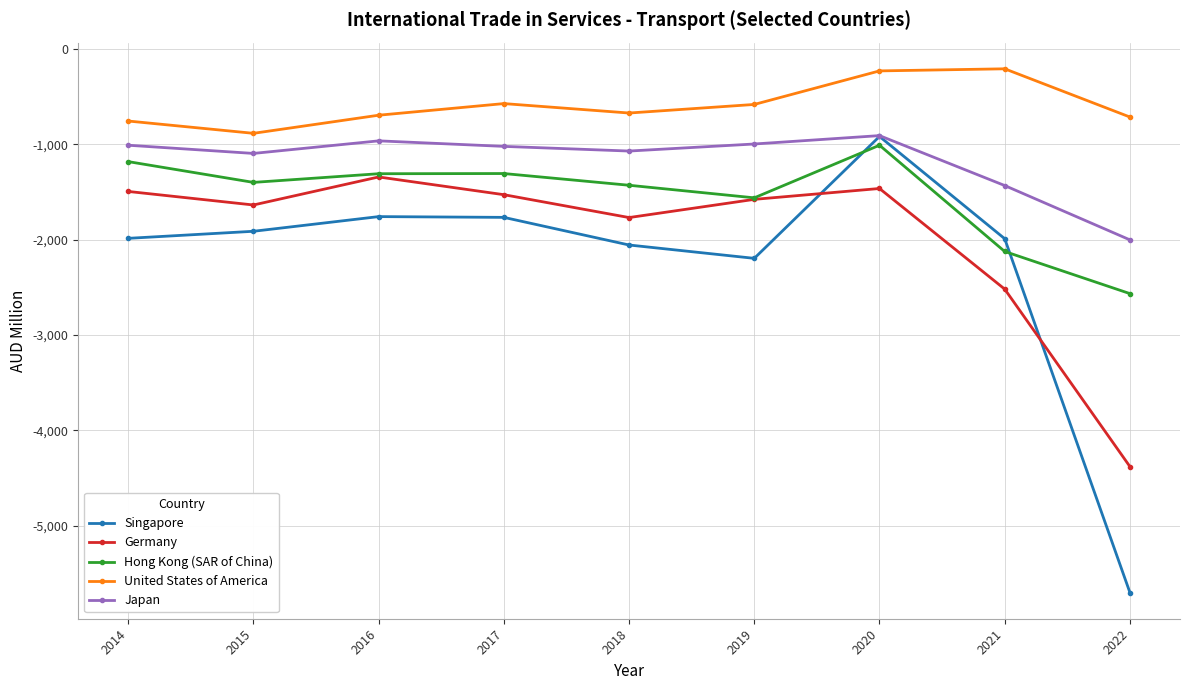

List the series in order of their overall mean, lowest first.

Singapore, Germany, Hong Kong (SAR of China), Japan, United States of America